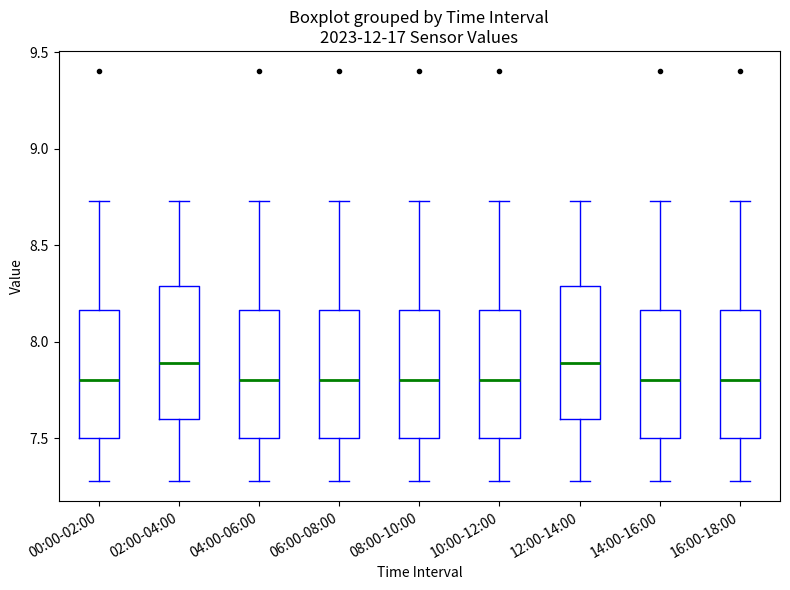

Reading left to right, read every box against the y-axis: the position of its median line, the range the box covers, and the ends of its whiskers. The values are not printed on the chart, so give them approximately, as read against the axis.

00:00-02:00: median 7.80, box 7.50 to 8.15, whiskers 7.30 to 8.75
02:00-04:00: median 7.90, box 7.60 to 8.30, whiskers 7.30 to 8.75
04:00-06:00: median 7.80, box 7.50 to 8.15, whiskers 7.30 to 8.75
06:00-08:00: median 7.80, box 7.50 to 8.15, whiskers 7.30 to 8.75
08:00-10:00: median 7.80, box 7.50 to 8.15, whiskers 7.30 to 8.75
10:00-12:00: median 7.80, box 7.50 to 8.15, whiskers 7.30 to 8.75
12:00-14:00: median 7.90, box 7.60 to 8.30, whiskers 7.30 to 8.75
14:00-16:00: median 7.80, box 7.50 to 8.15, whiskers 7.30 to 8.75
16:00-18:00: median 7.80, box 7.50 to 8.15, whiskers 7.30 to 8.75